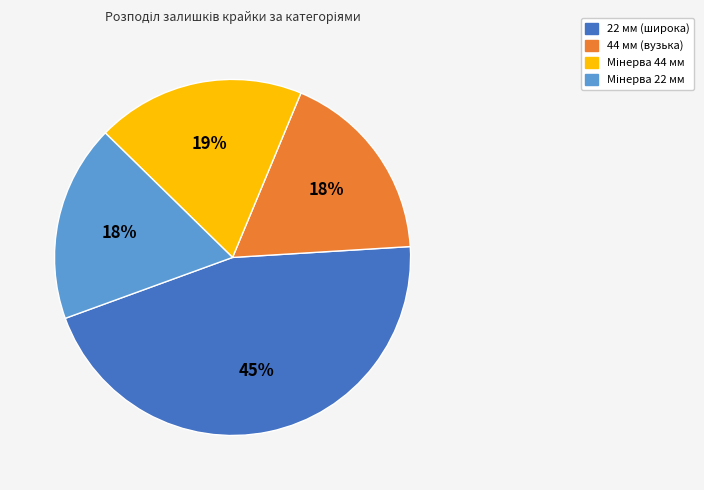

Is there any slice that represents more than half of the pie?

No